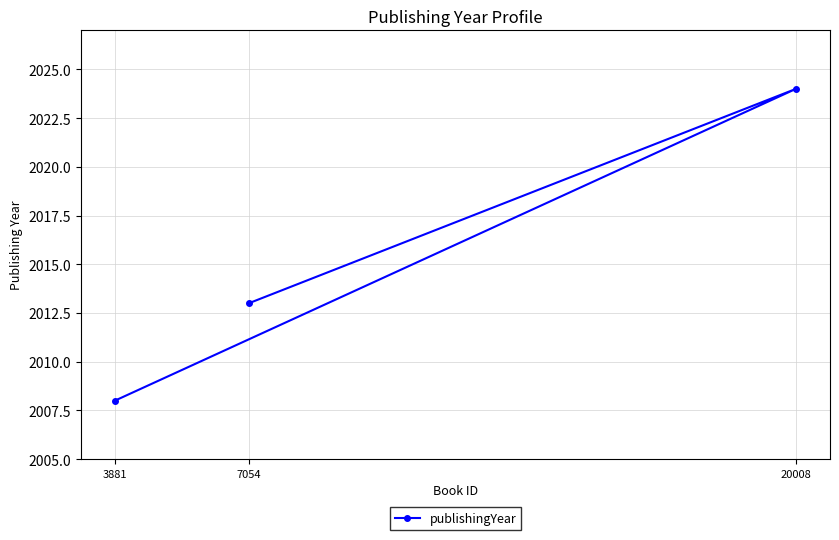

What position from the right is 3881?

3